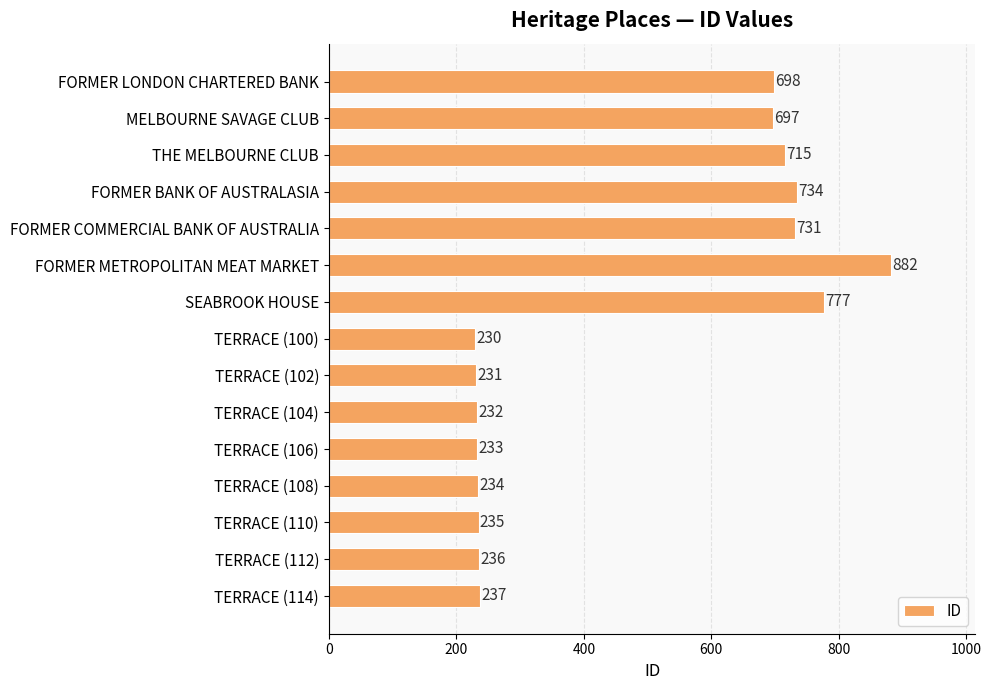

What position from the bottom is SEABROOK HOUSE?

9